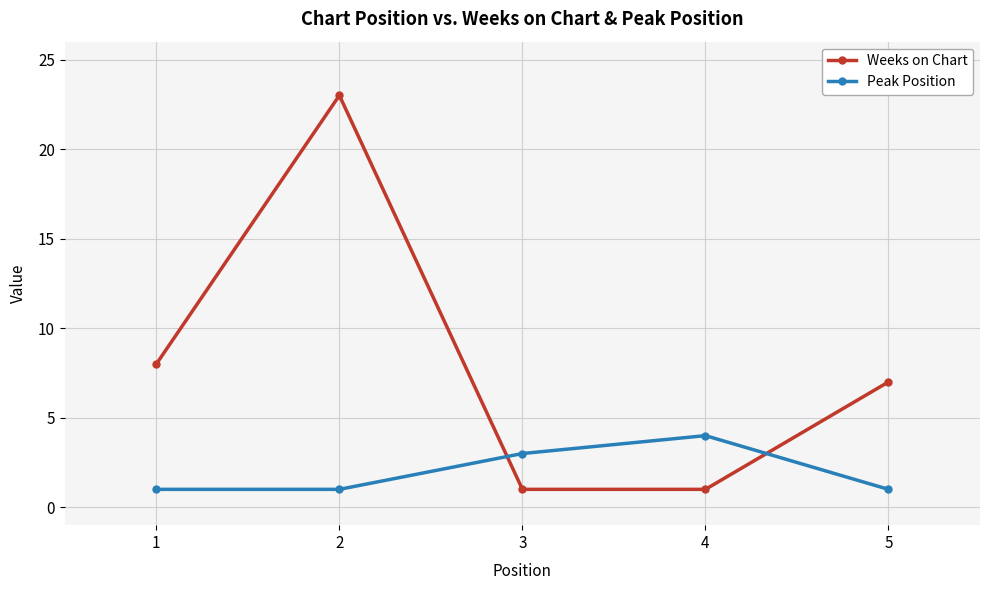

Which series ends up on top after the final intersection of Peak Position and Weeks on Chart?

Weeks on Chart